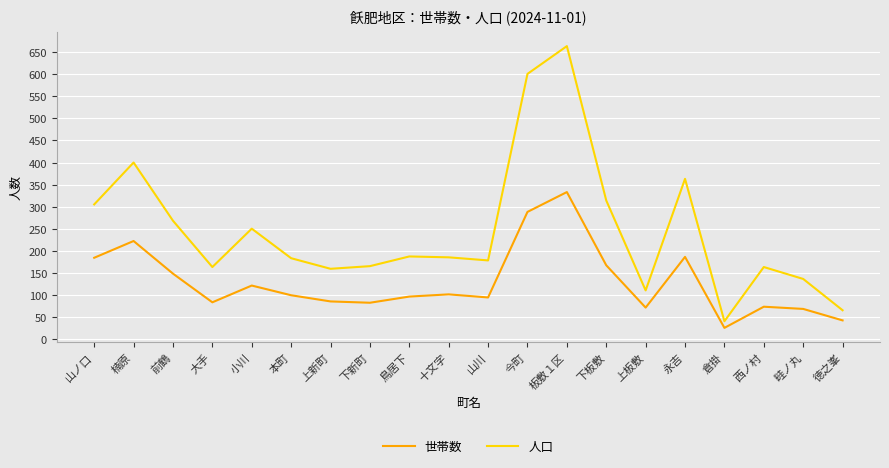

Rank the series at 楠原 from lowest to highest value.

世帯数, 人口